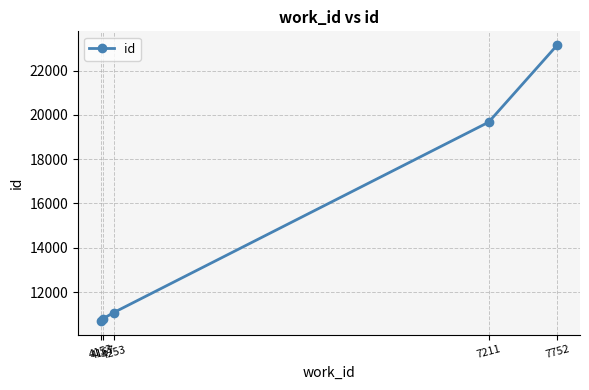

What is the minimum value shown in the chart?

10698